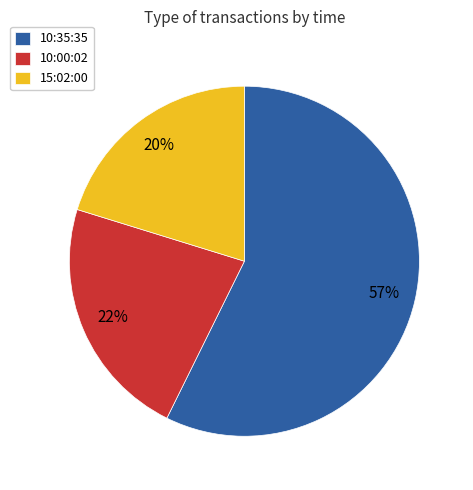

Count the number of slices in the pie.

3